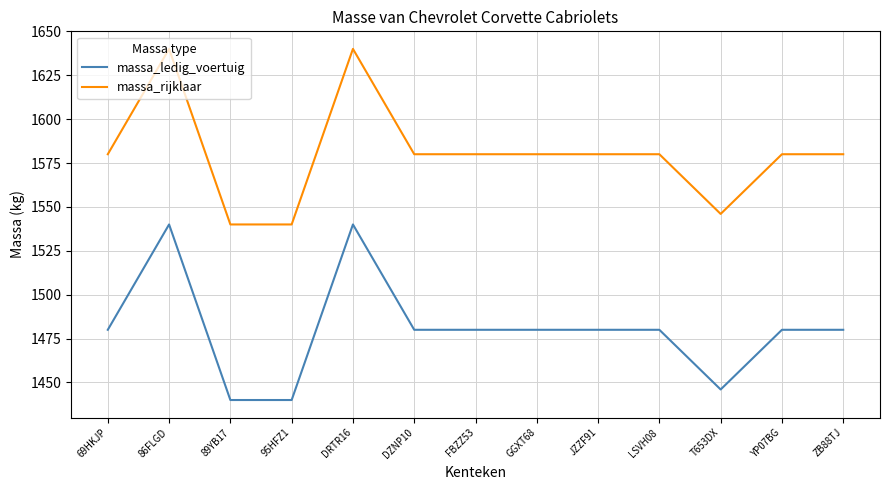

What is the total value across all series at 69HKJP?

3060